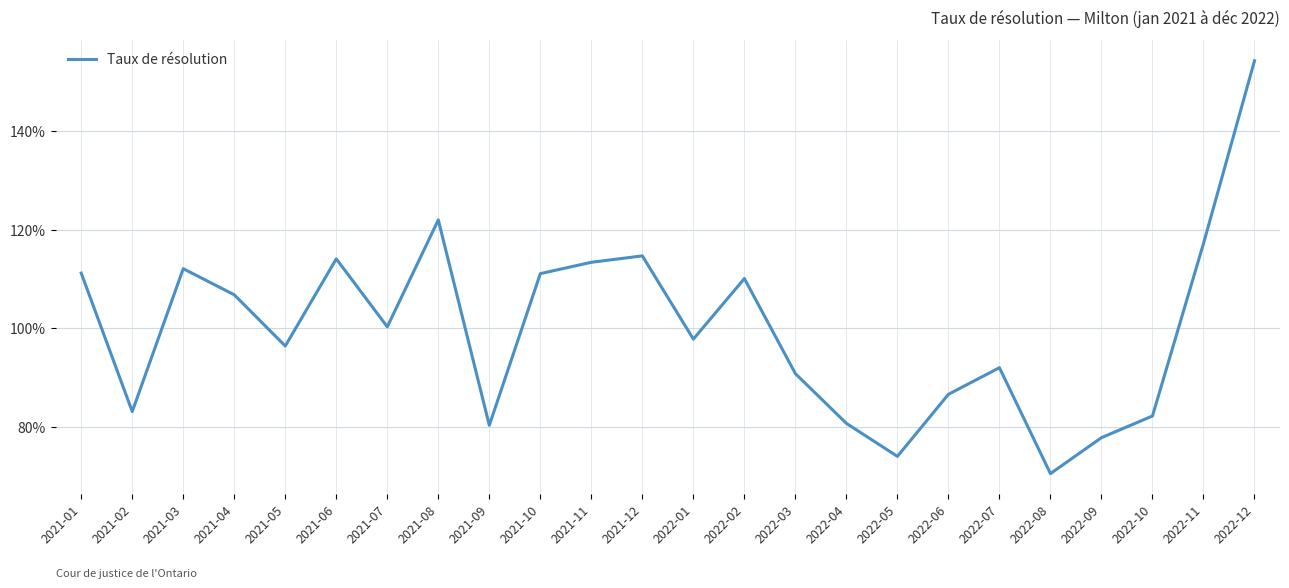

List the labels in order of value, smallest first.

2022-08, 2022-05, 2022-09, 2021-09, 2022-04, 2022-10, 2021-02, 2022-06, 2022-03, 2022-07, 2021-05, 2022-01, 2021-07, 2021-04, 2022-02, 2021-10, 2021-01, 2021-03, 2021-11, 2021-06, 2021-12, 2022-11, 2021-08, 2022-12